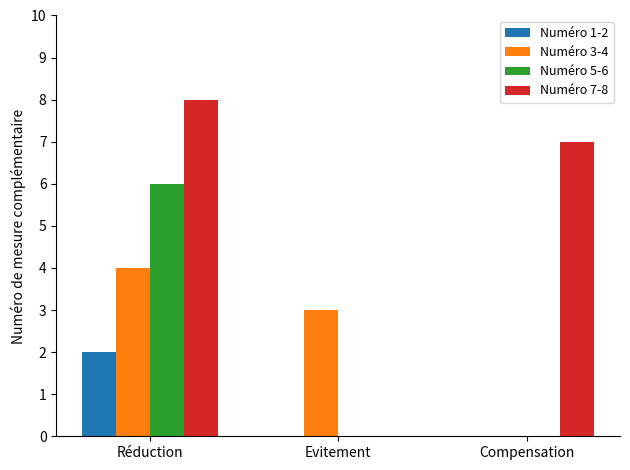

How many categories are shown in the chart?

3